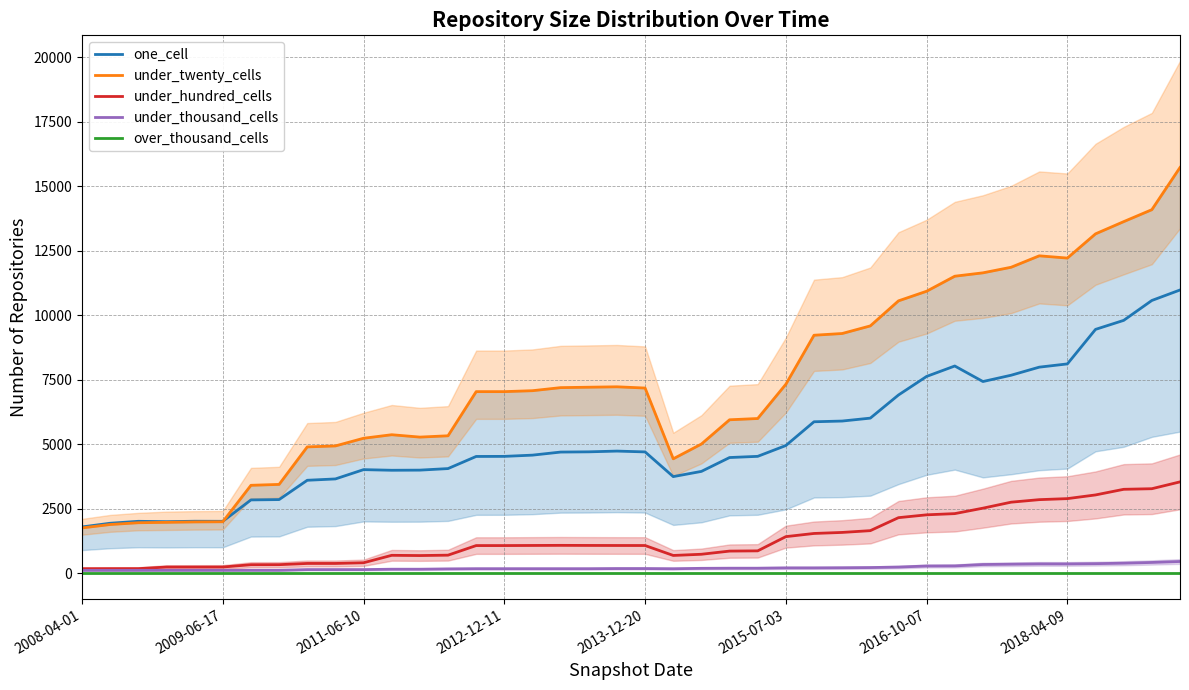

How many interior local valleys does the under_twenty_cells series have?

3